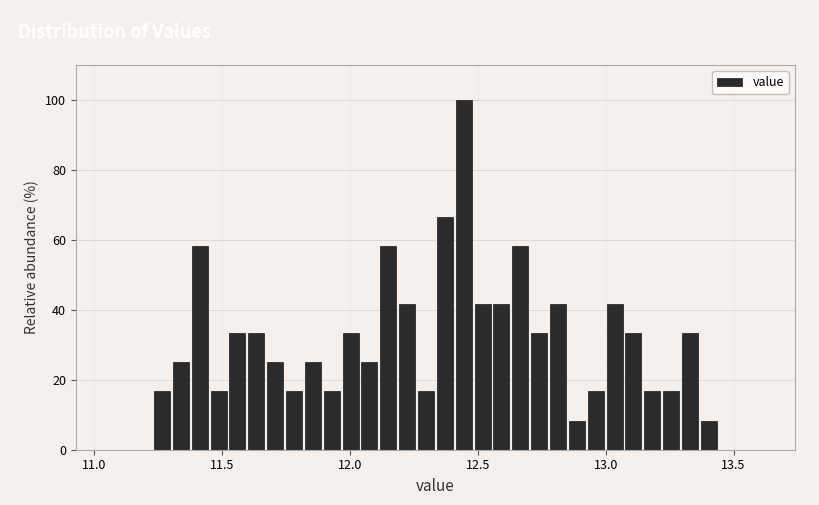

Around what value on the x-axis is the tallest bar? Give the approximate position of its centre, as read against the axis.

12.45